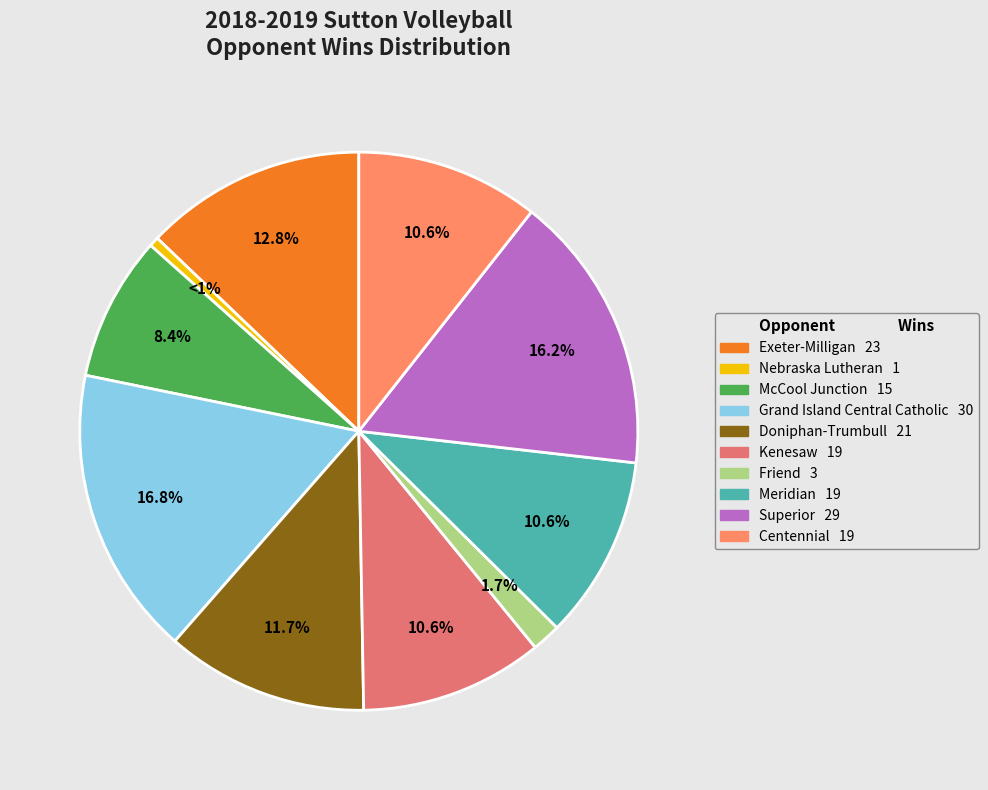

True or false: Centennial accounts for 4% of the total.

False